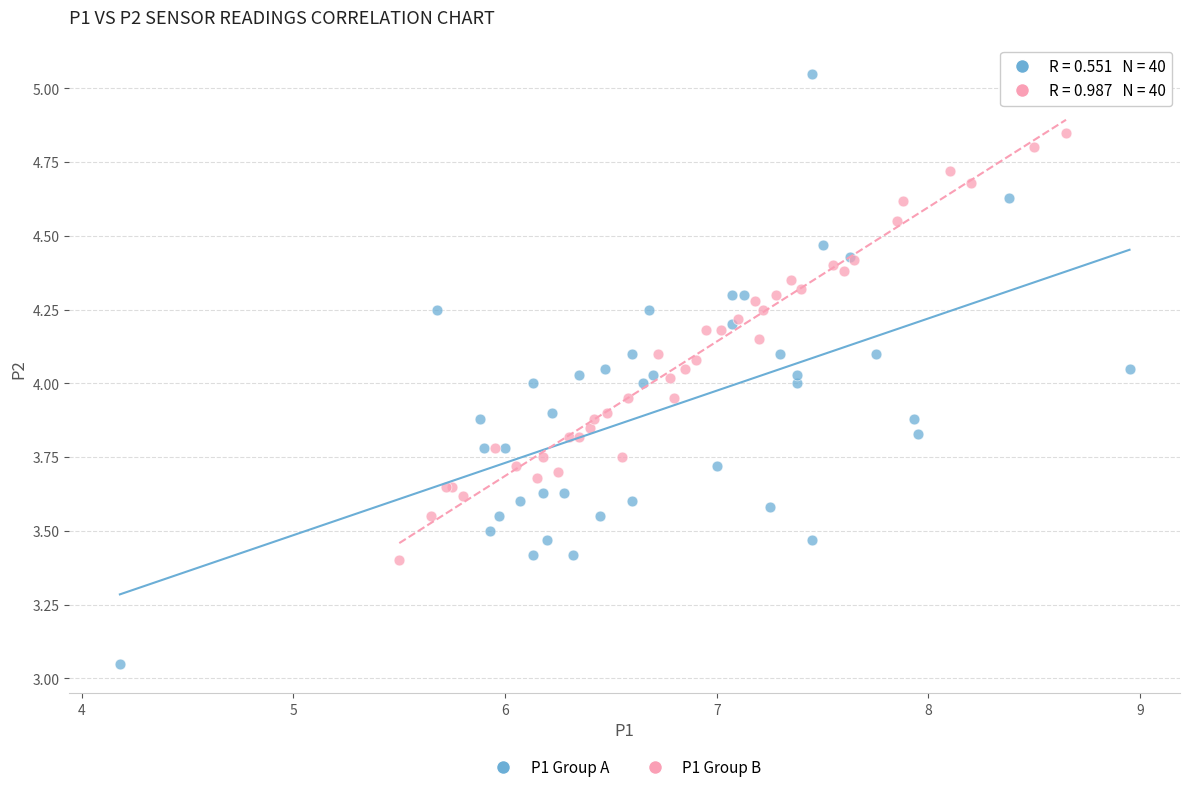

What are all the series names shown in the legend?

P1 Group A, P1 Group B